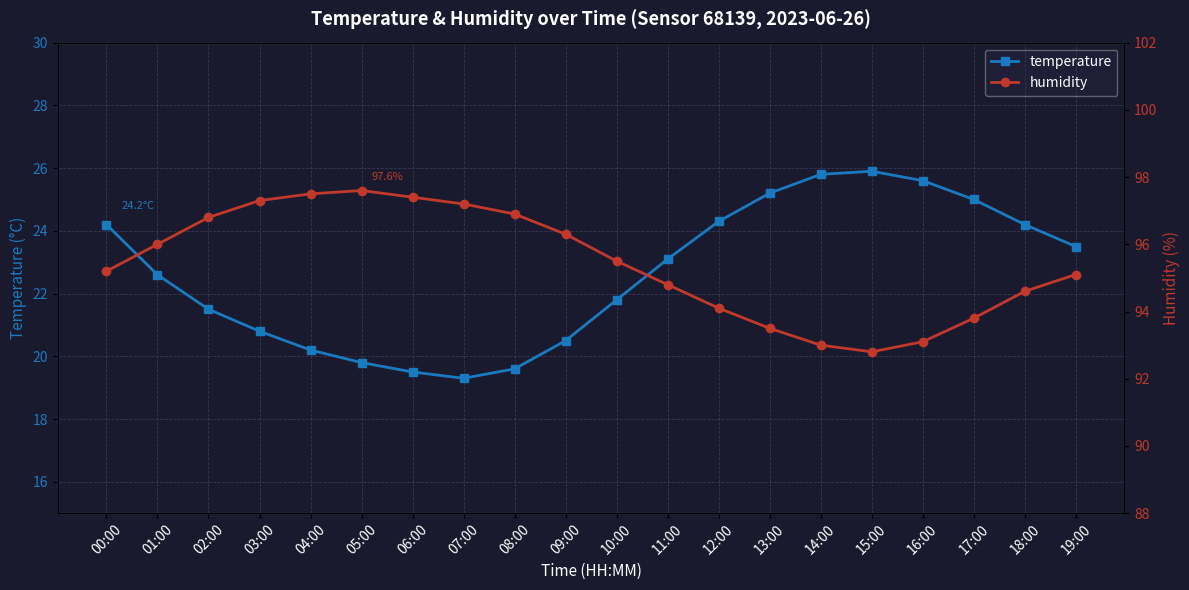

Reading left to right, extract all data points from this chart.

temperature: 00:00=24.2	01:00=22.6	02:00=21.5	03:00=20.8	04:00=20.2	05:00=19.8	06:00=19.5	07:00=19.3	08:00=19.6	09:00=20.5	10:00=21.8	11:00=23.1	12:00=24.3	13:00=25.2	14:00=25.8	15:00=25.9	16:00=25.6	17:00=25.0	18:00=24.2	19:00=23.5
humidity: 00:00=95.2	01:00=96.0	02:00=96.8	03:00=97.3	04:00=97.5	05:00=97.6	06:00=97.4	07:00=97.2	08:00=96.9	09:00=96.3	10:00=95.5	11:00=94.8	12:00=94.1	13:00=93.5	14:00=93.0	15:00=92.8	16:00=93.1	17:00=93.8	18:00=94.6	19:00=95.1